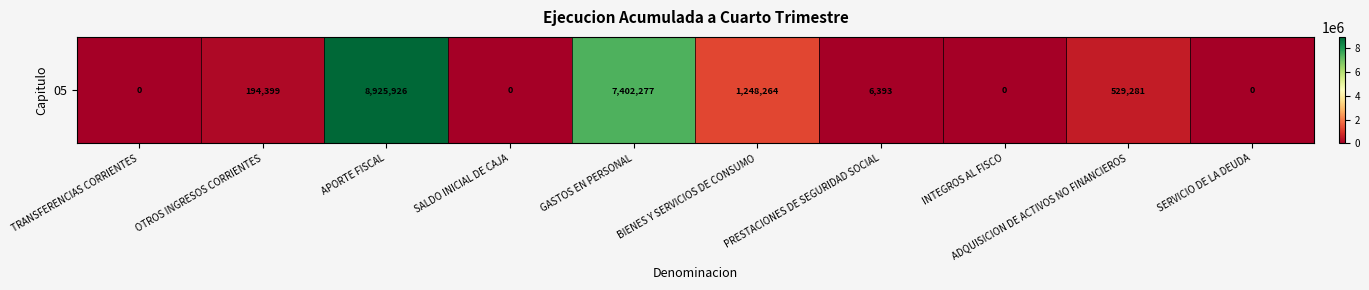

The value at TRANSFERENCIAS CORRIENTES is 0. True or false?

True